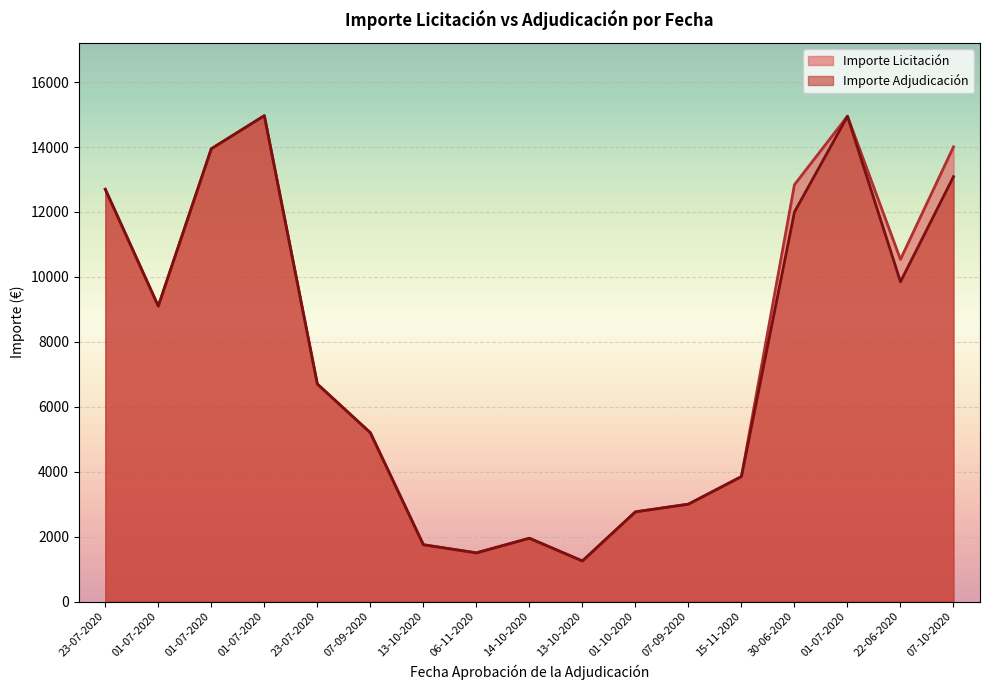

What are all the series names shown in the legend?

Importe Licitación, Importe Adjudicación